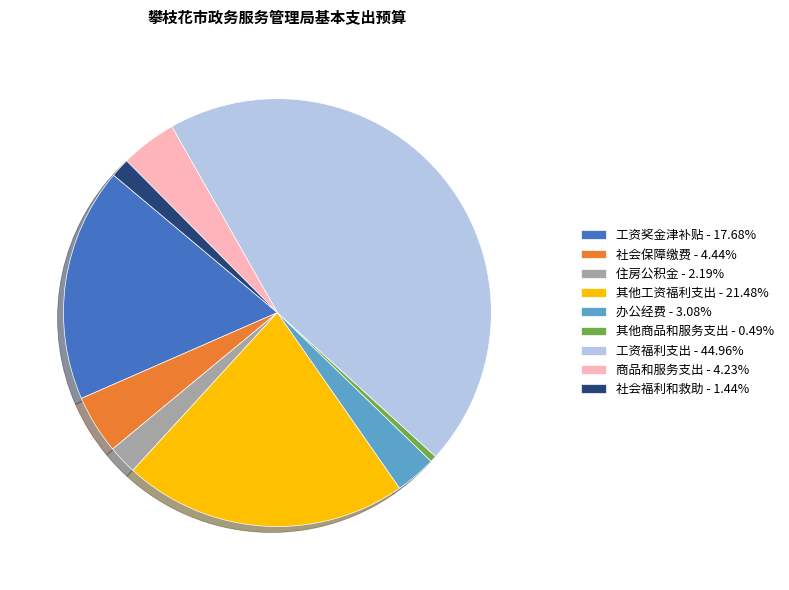

Count the number of slices in the pie.

9